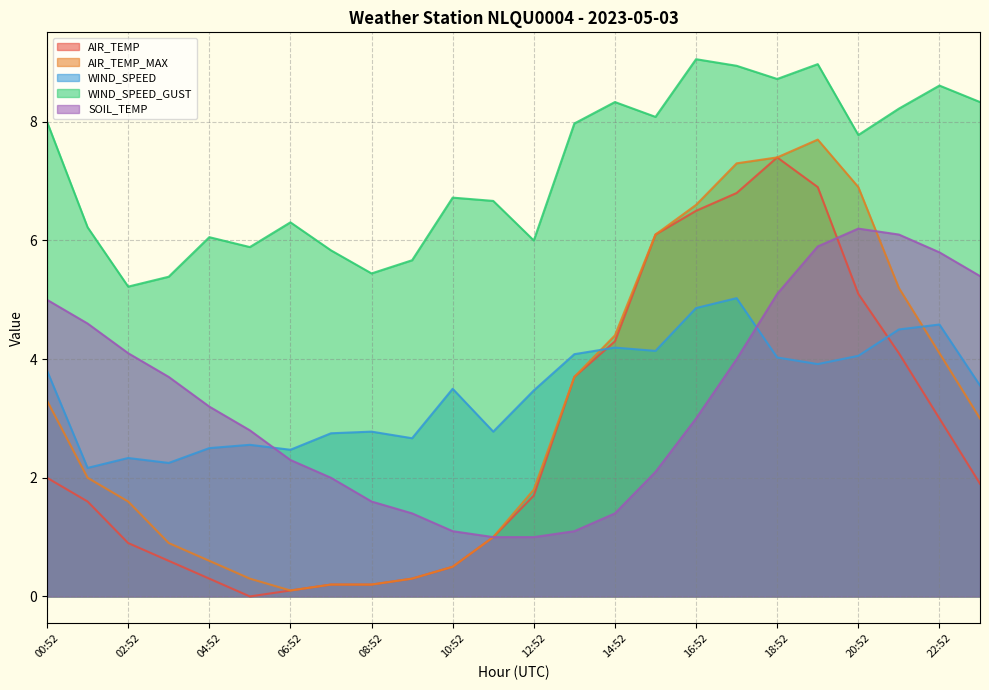

True or false: AIR_TEMP_MAX and WIND_SPEED cross at least once.

True